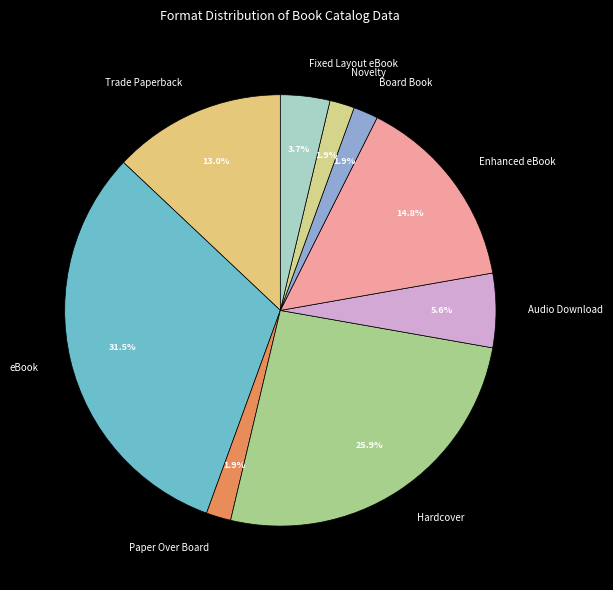

Count the number of slices in the pie.

9